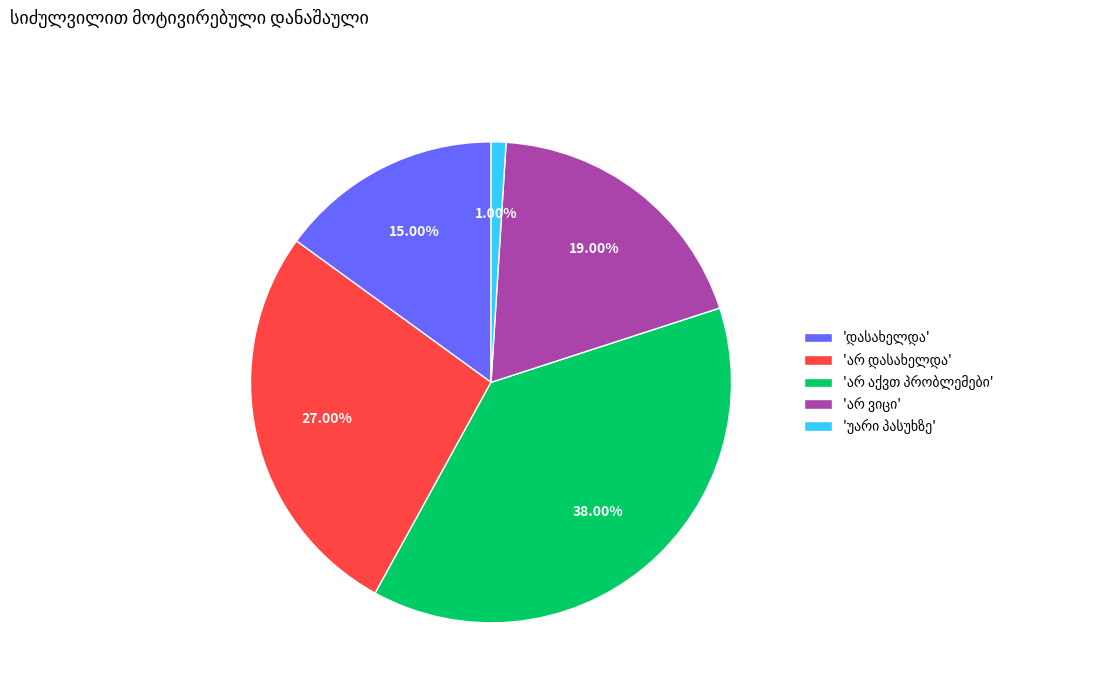

Is there any slice that represents more than half of the pie?

No